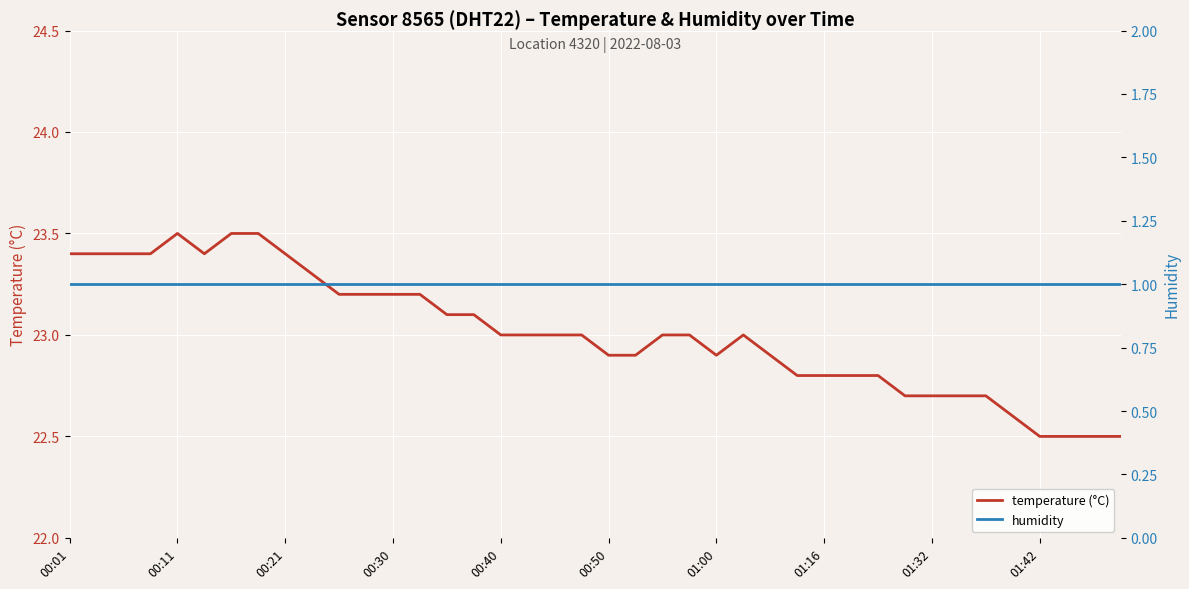

Which category has the lowest value in the humidity series?

00:01